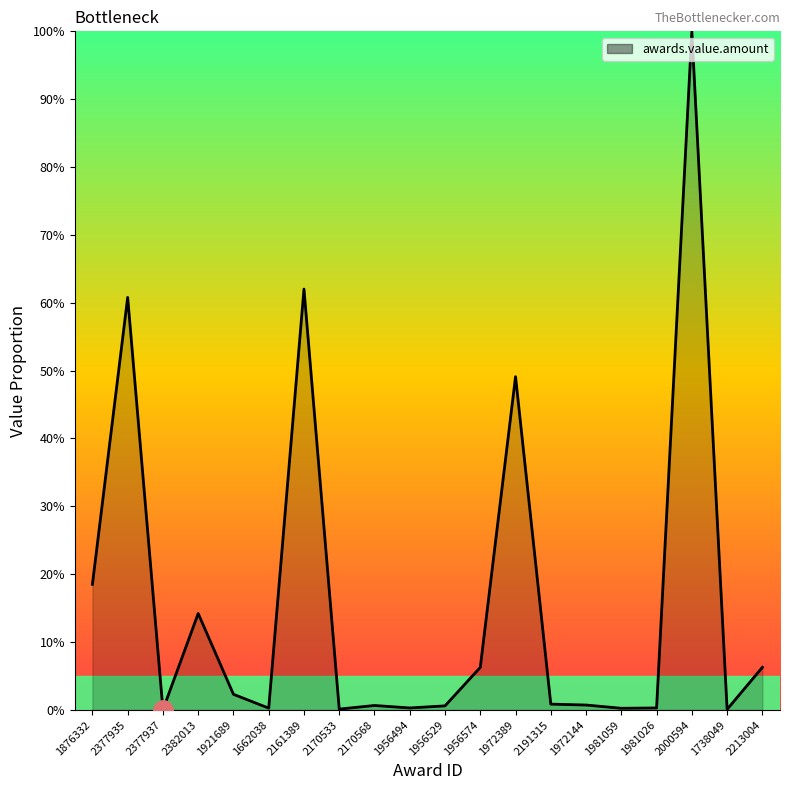

The value at 1876332 is 4.5. True or false?

False